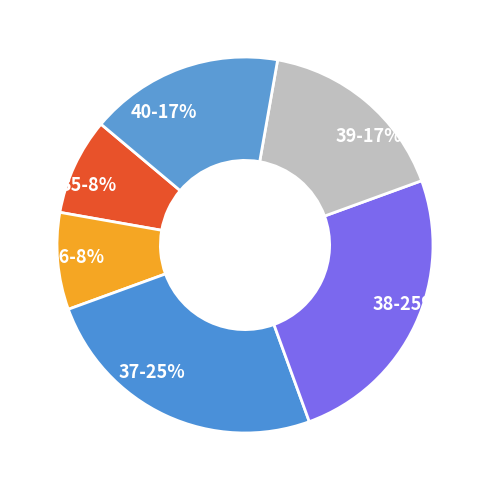

Is it true that 36 is 8% of the pie?

True